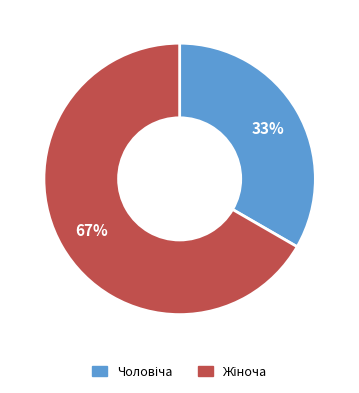

To the nearest percent, what is the average slice percentage?

50%